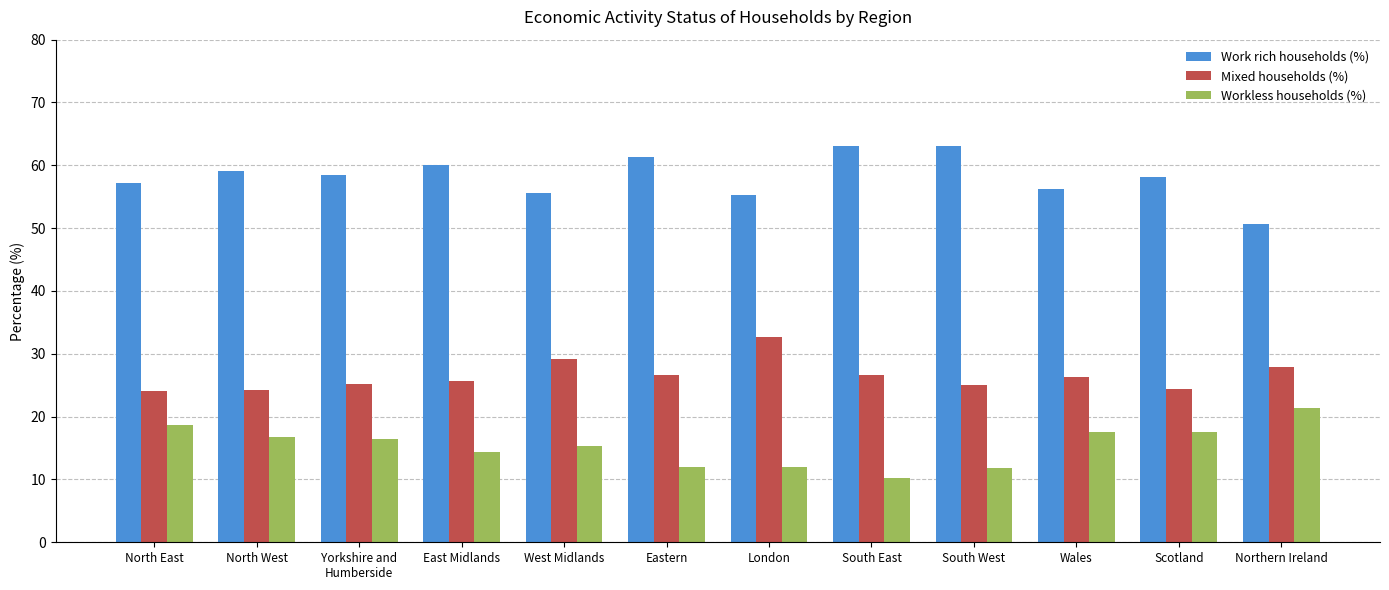

What is the difference between the Work rich households (%) values at South East and Eastern?

1.6